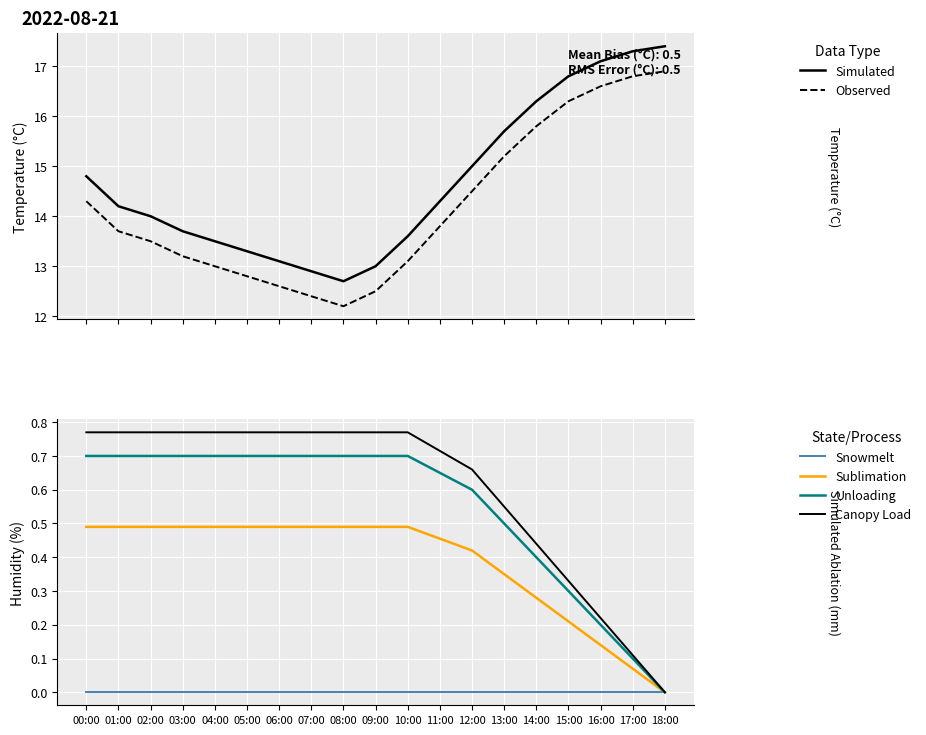

Which series has the widest spread of values?

Simulated